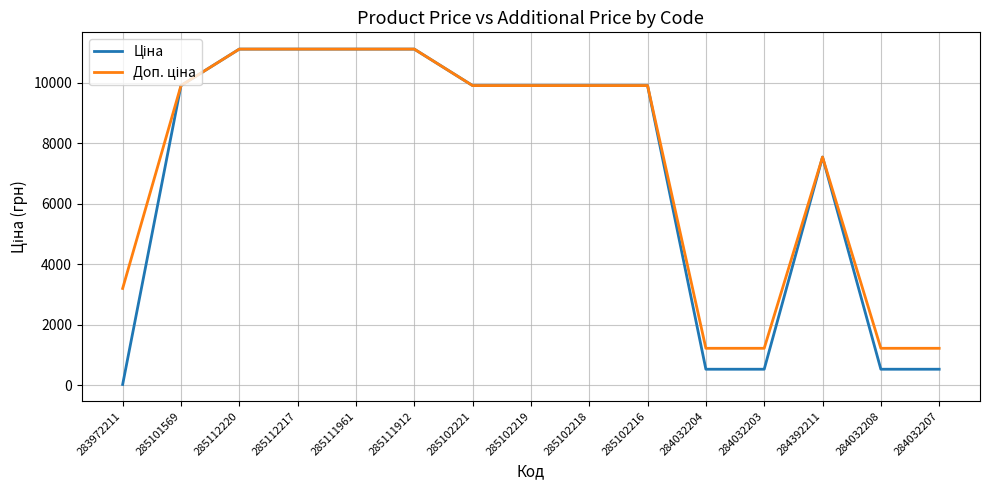

What is the spread (max minus min) of values at 284032204?

691.7